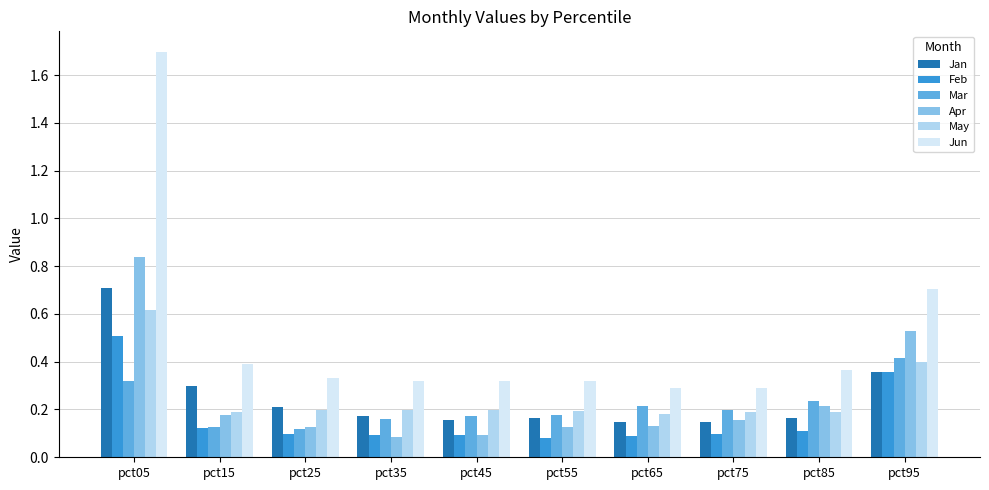

At which label does Jan reach its peak?

pct05